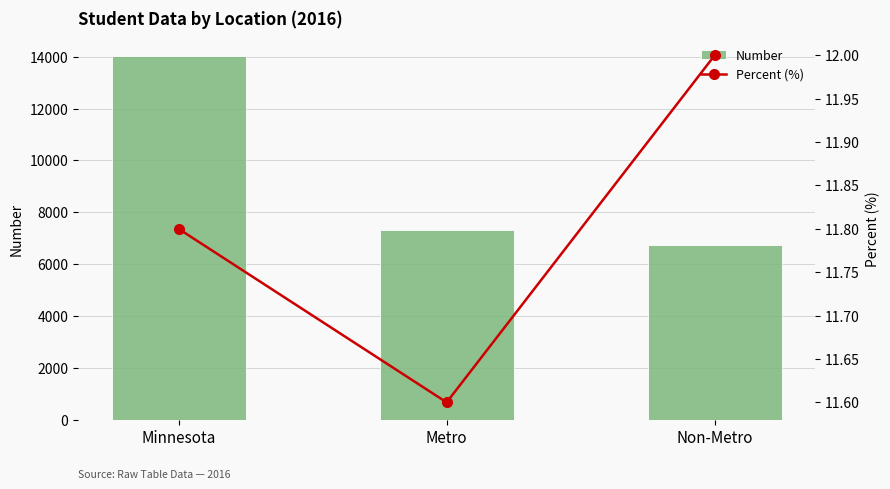

At which label does Number reach its peak?

Minnesota